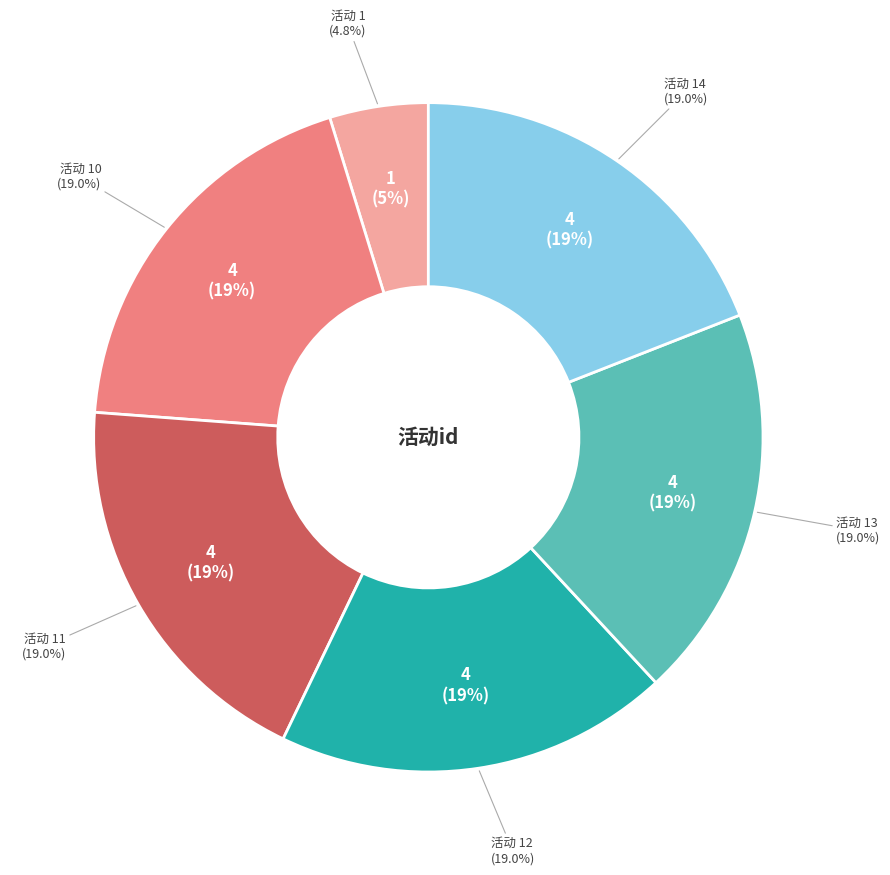

Is 12 the majority of the pie?

No